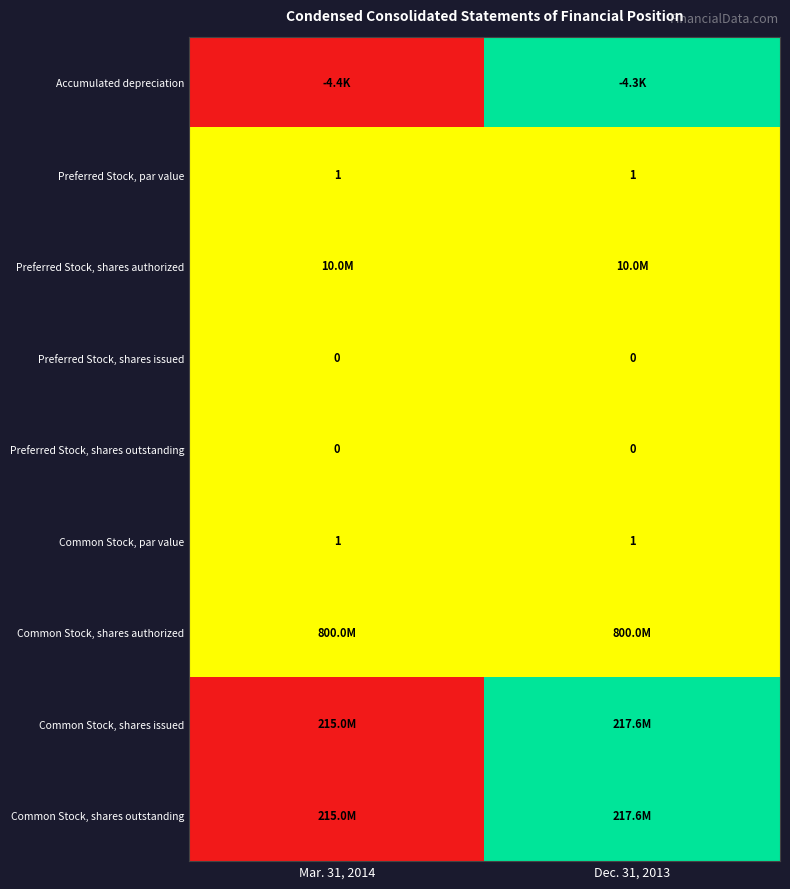

True or false: Preferred Stock, par value has a value of 0.4 at Mar. 31, 2014.

False